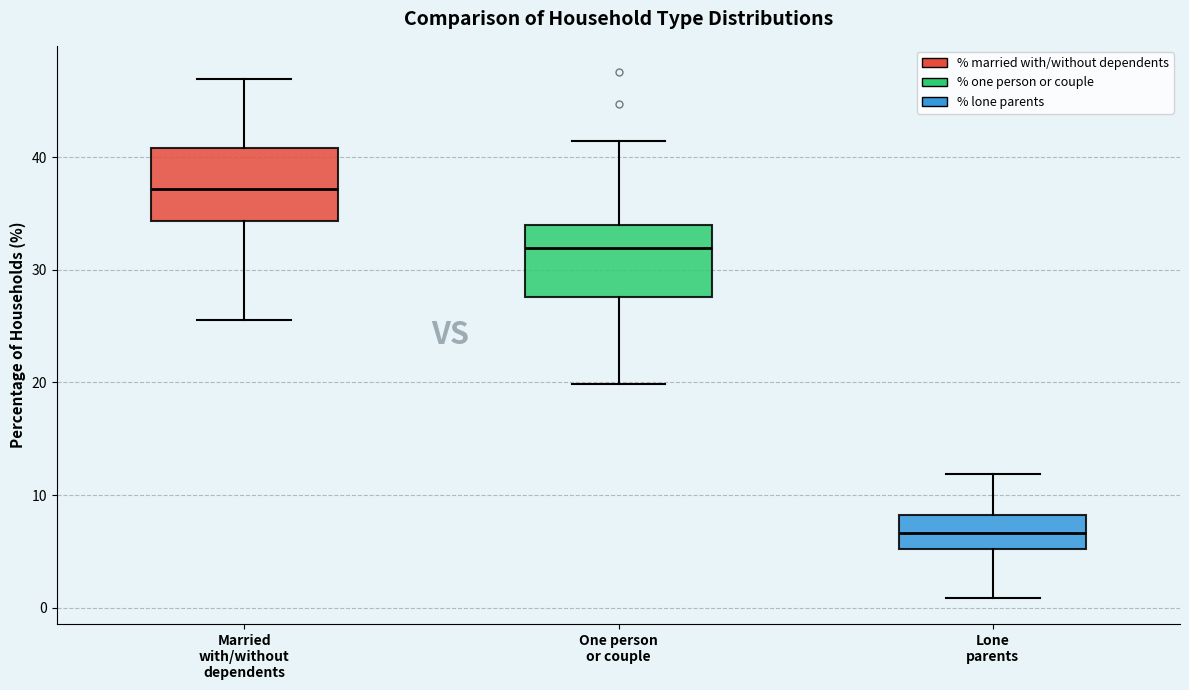

Reading left to right, read every box against the y-axis: the position of its median line, the range the box covers, and the ends of its whiskers. The values are not printed on the chart, so give them approximately, as read against the axis.

Married with/without dependents: median 37, box 34 to 41, whiskers 25 to 47
One person or couple: median 32, box 28 to 34, whiskers 20 to 41
Lone parents: median 7, box 5 to 8, whiskers 1 to 12